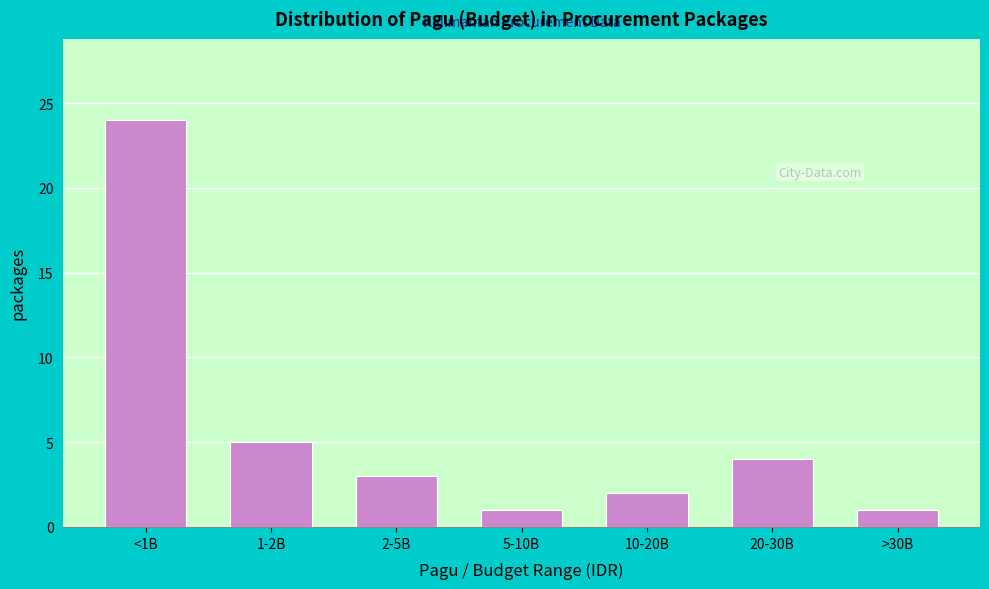

Reading left to right, transcribe all the data shown in this chart.

24	5	3	1	2	4	1